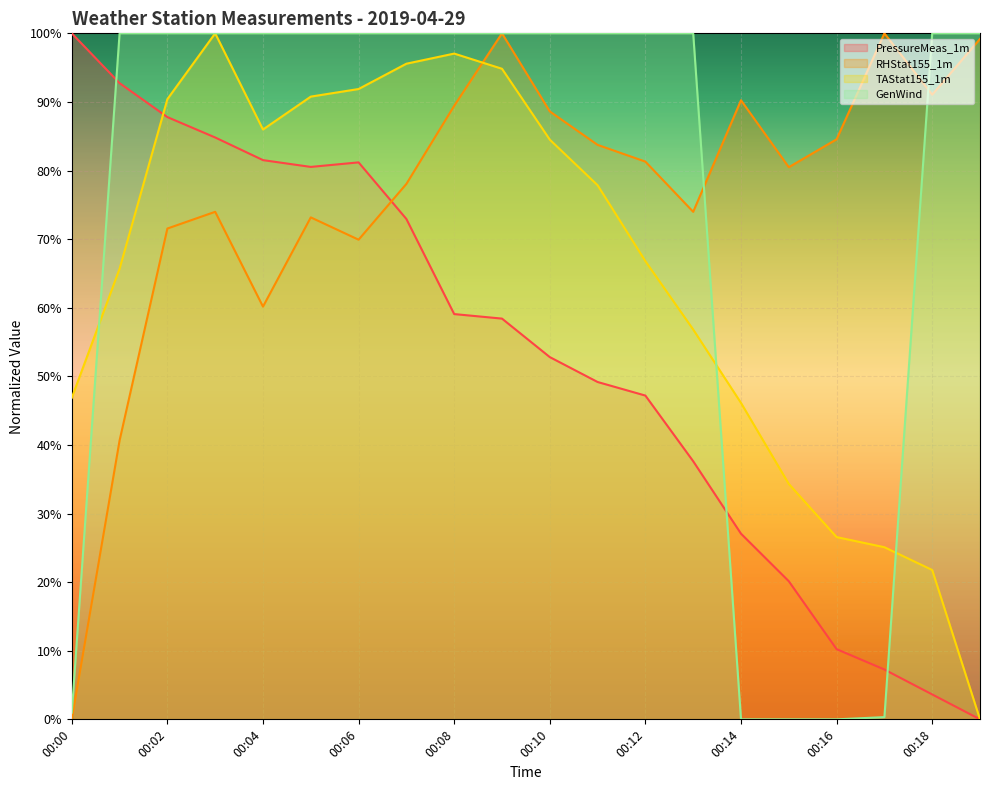

The GenWind series shows 100.0 at 00:02. True or false?

True